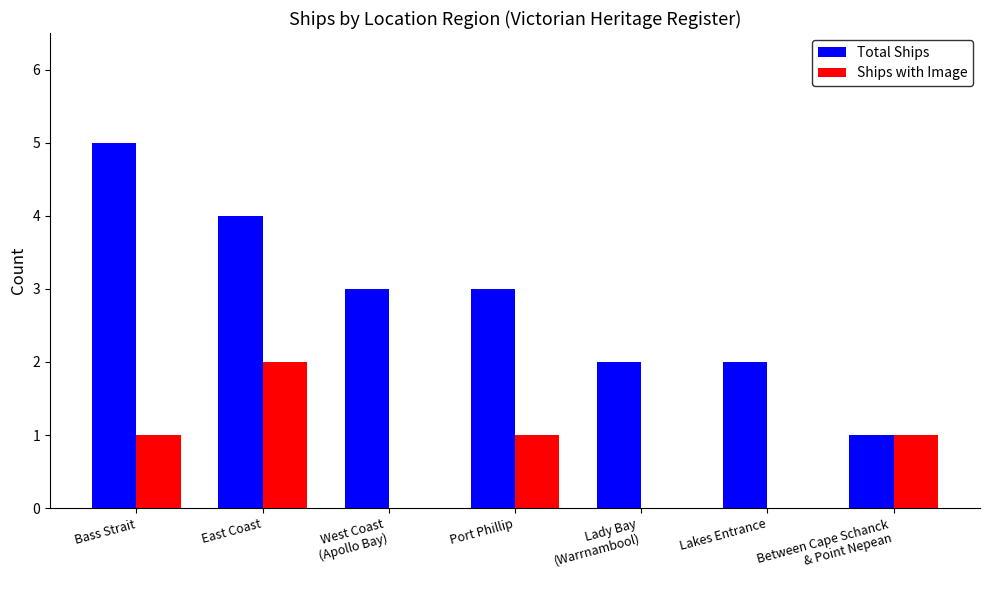

The Ships with Image series shows 0 at Bass Strait. True or false?

False